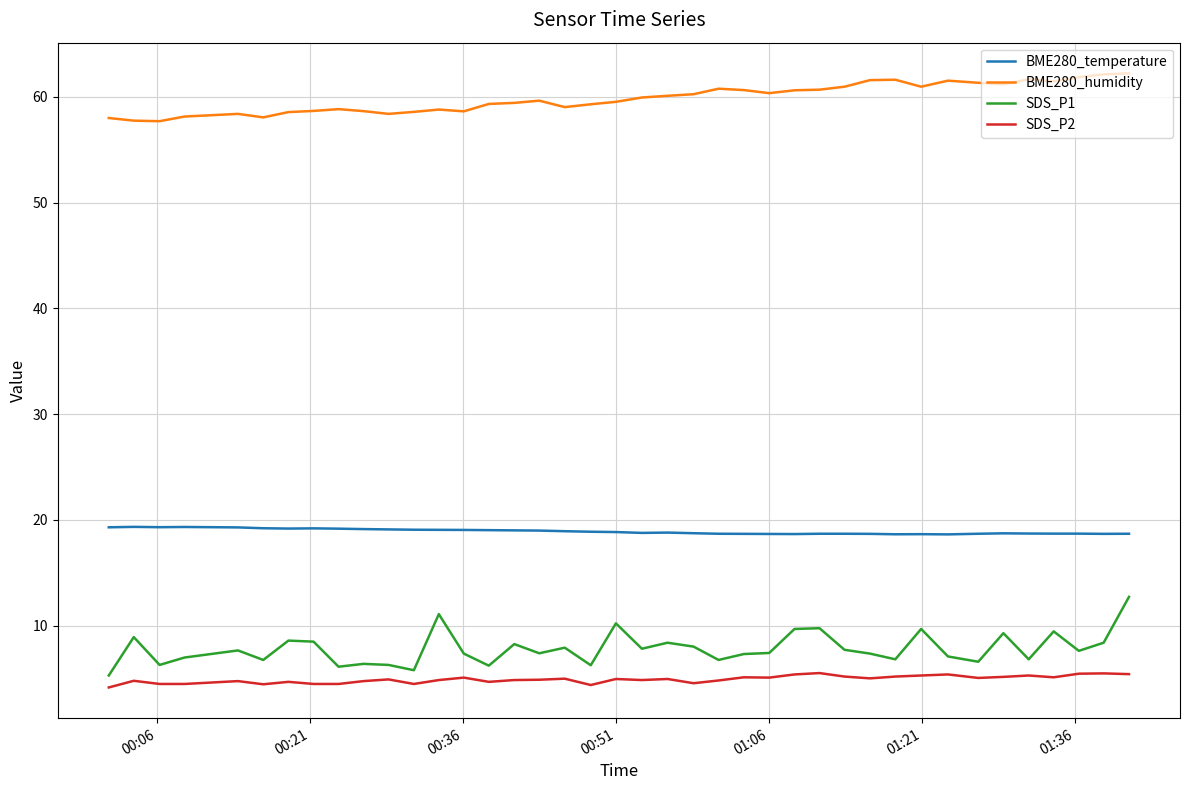

Rank the series by their maximum value, from highest to lowest.

BME280_humidity, BME280_temperature, SDS_P1, SDS_P2